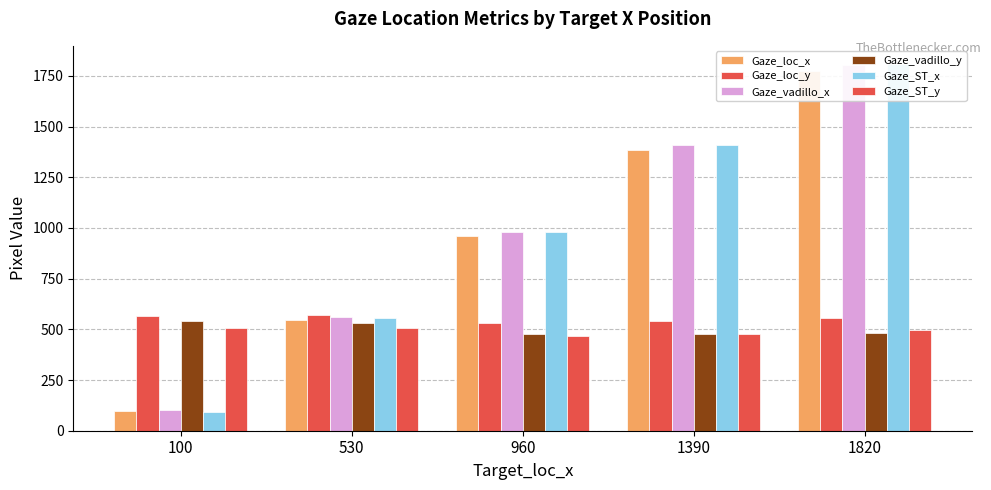

How many categories are shown in the chart?

5